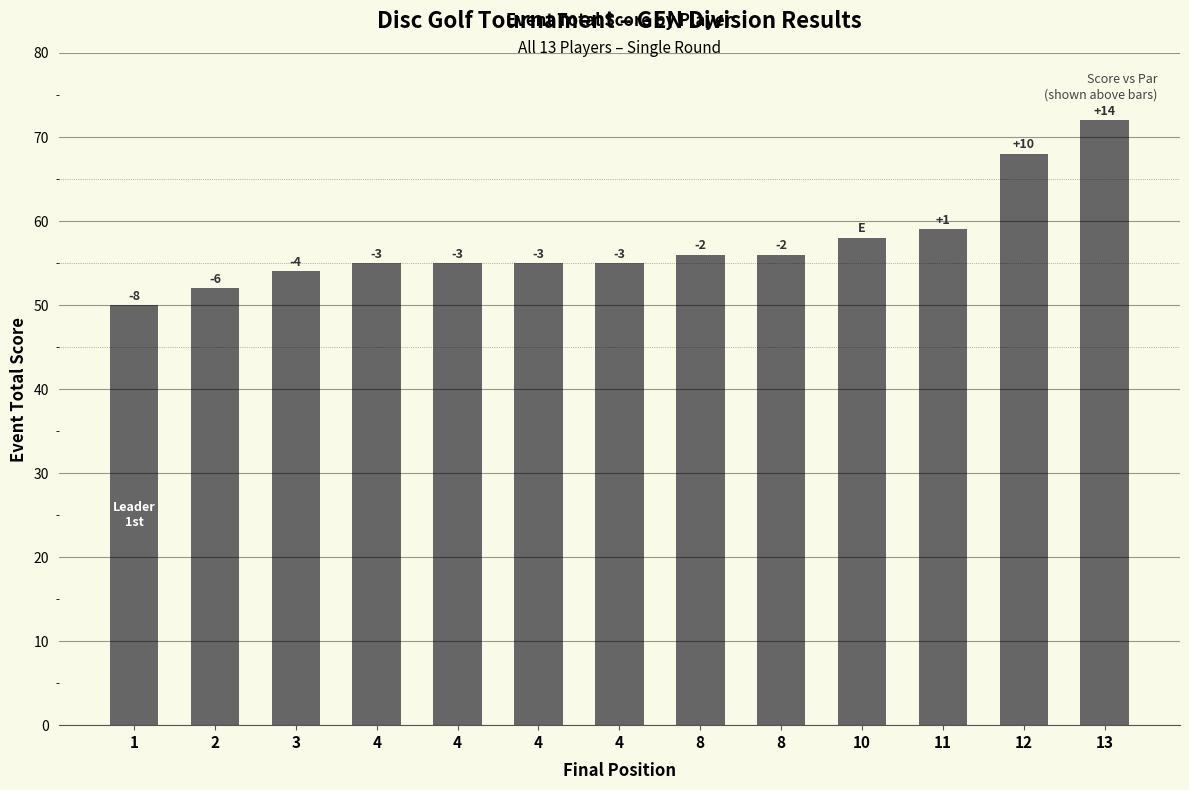

How many bars are there in total?

13